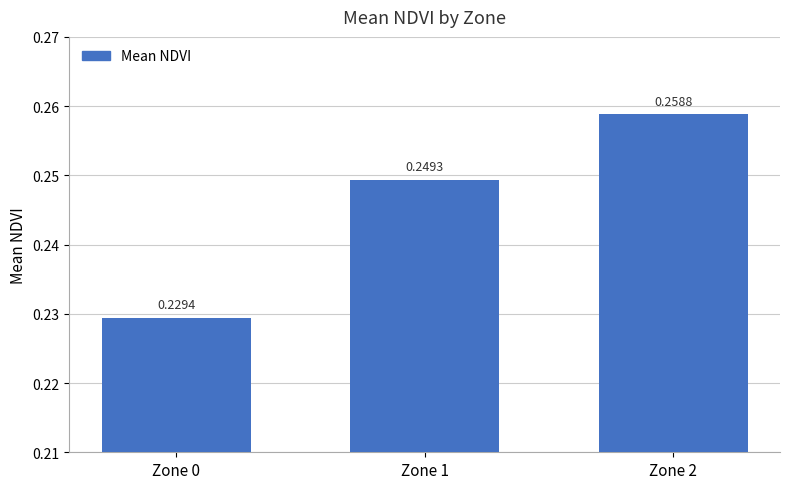

How many bars are there in total?

3